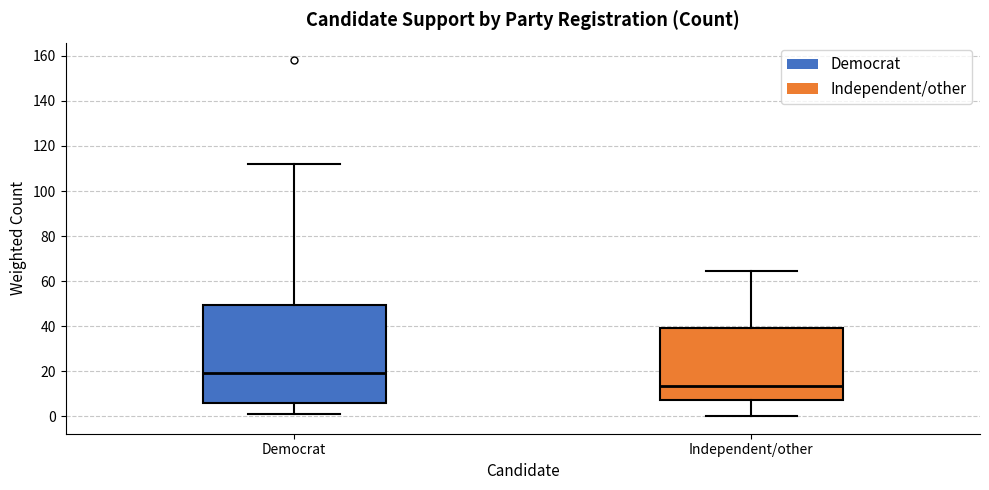

Where is the upper edge of the box for Democrat on the y-axis? The values are not printed on the chart, so give them approximately, as read against the axis.

50